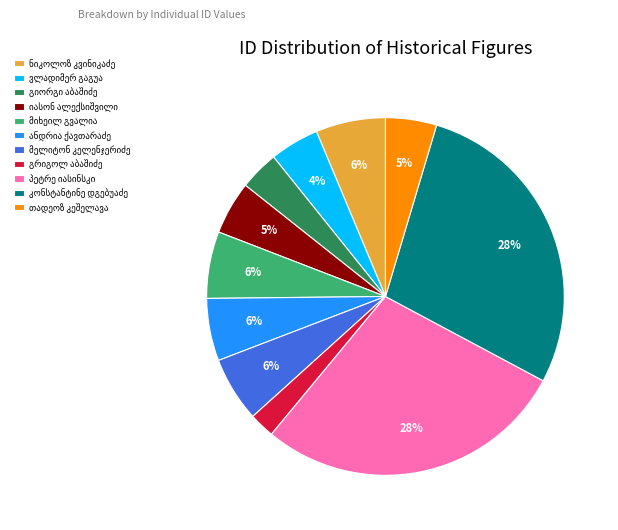

To the nearest percent, what is the difference between the largest and smallest slice percentages?

26%